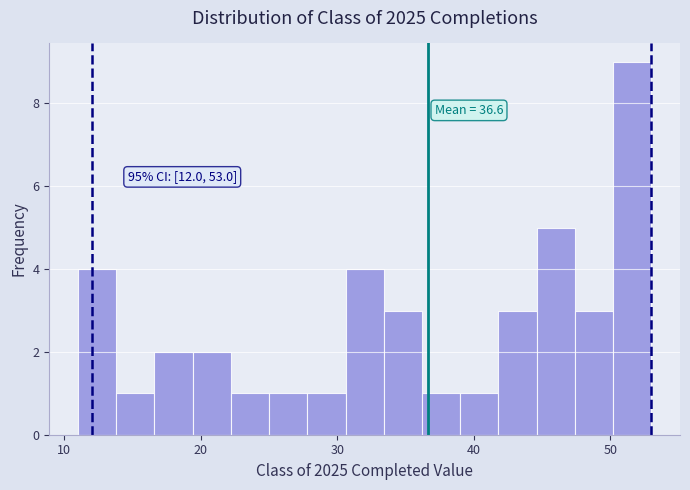

Around what value on the x-axis is the tallest bar? Give the approximate position of its centre, as read against the axis.

52